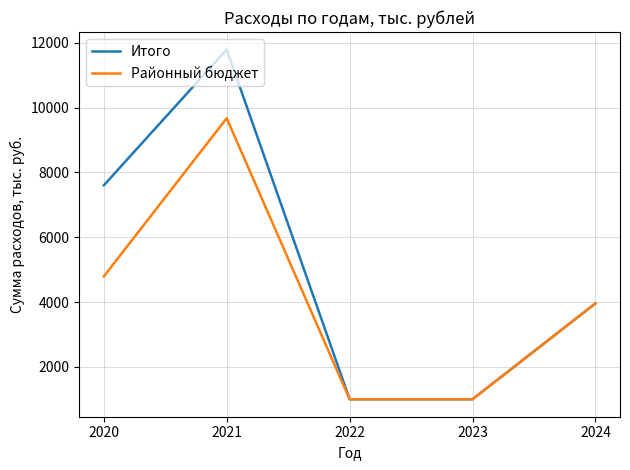

Rank the series by their average value, from lowest to highest.

Районный бюджет, Итого